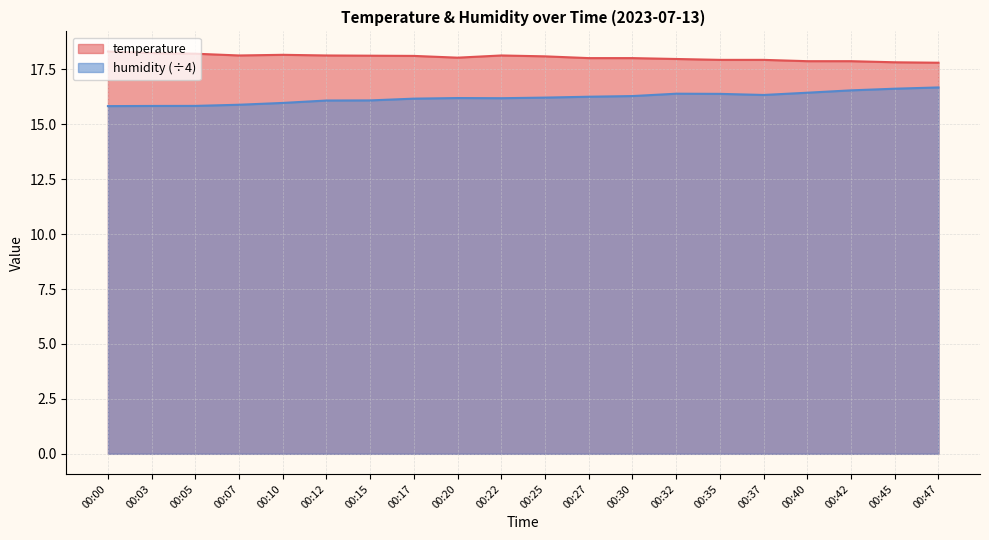

What are all the series names shown in the legend?

temperature, humidity (÷4)